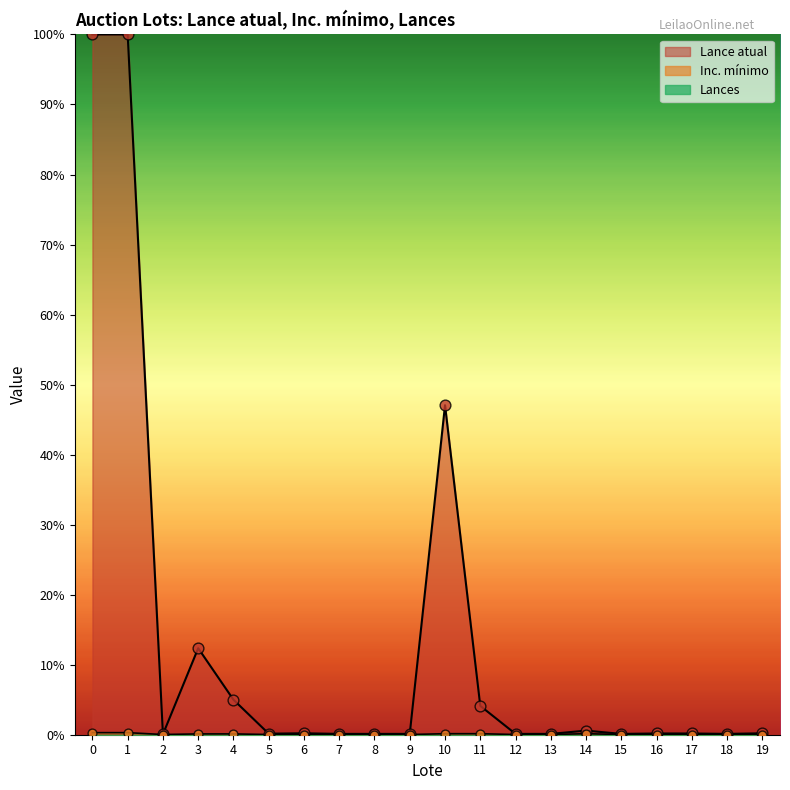

Which series has the widest spread of Y values?

Lance atual